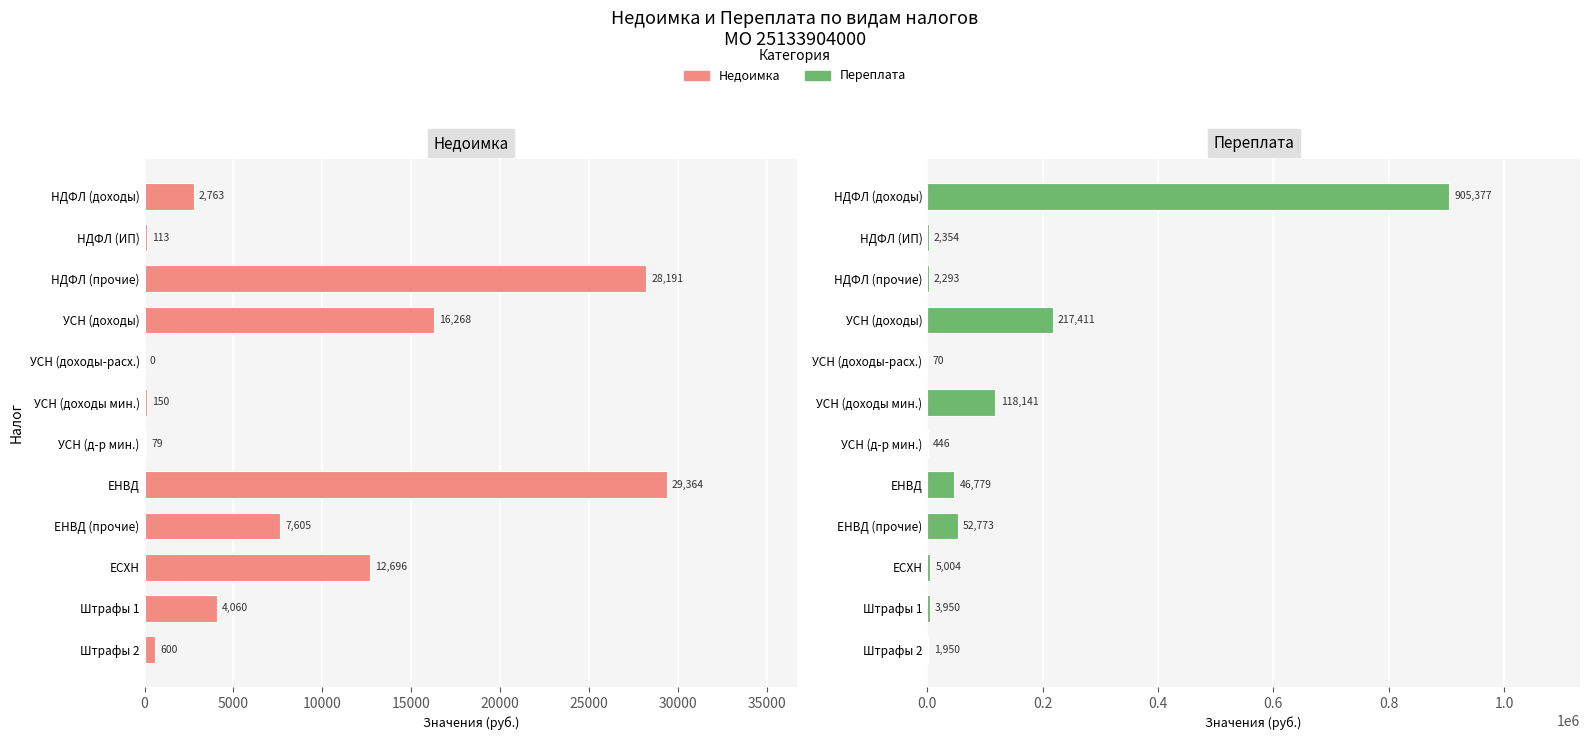

How many groups of bars are there?

12